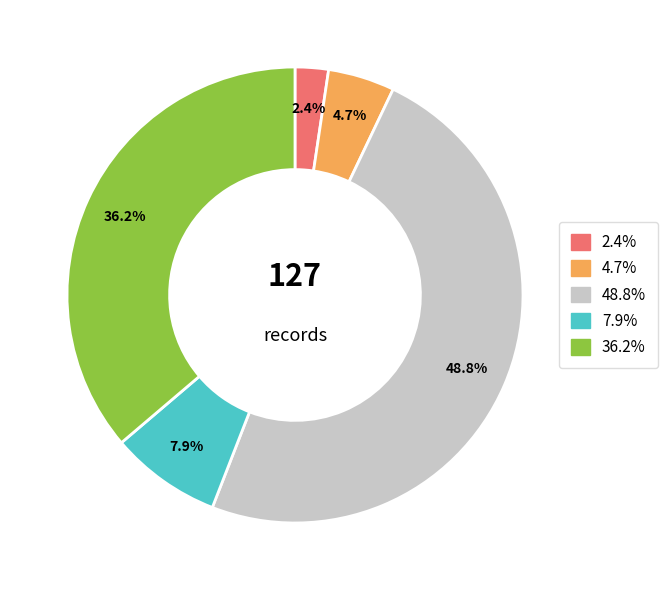

Is there a majority slice in this chart?

No